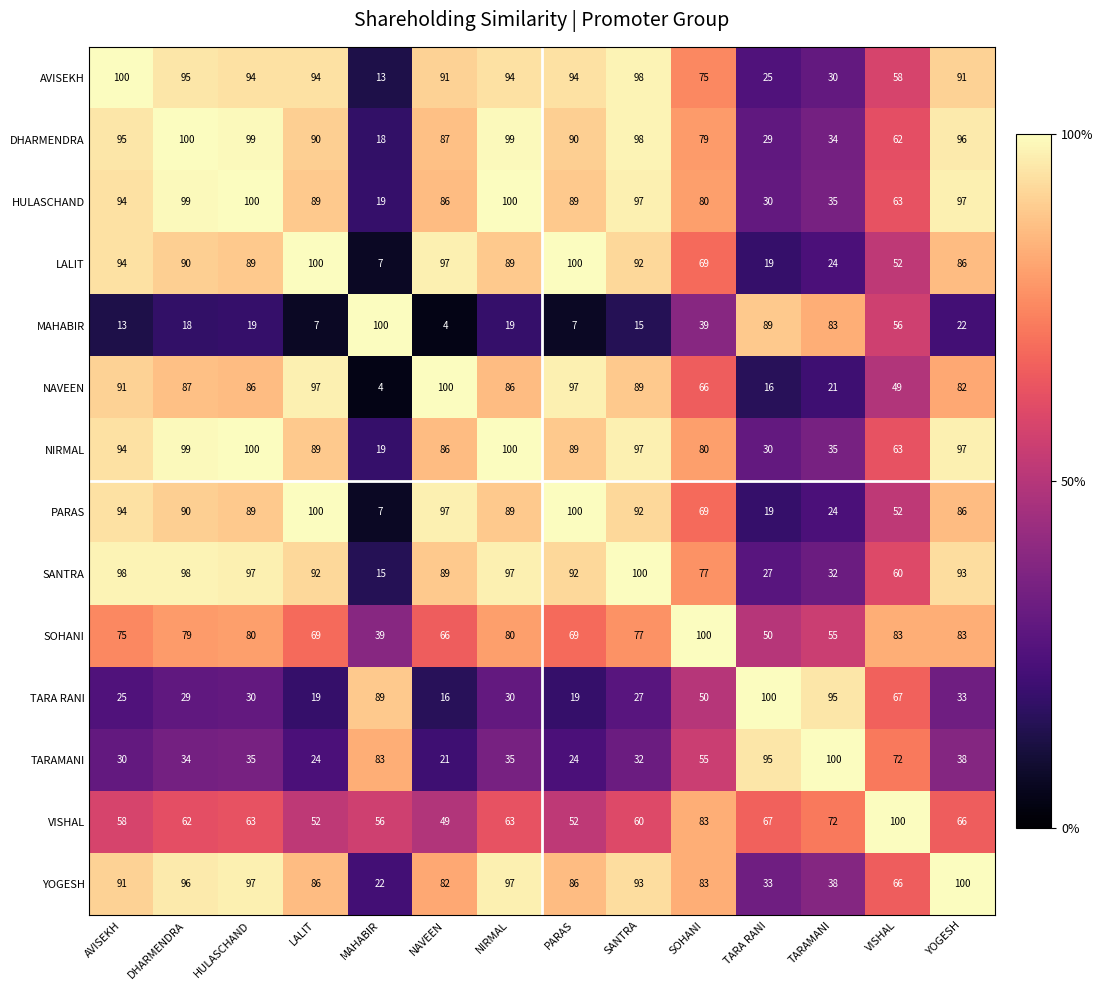

What is the minimum value for LALIT?

7